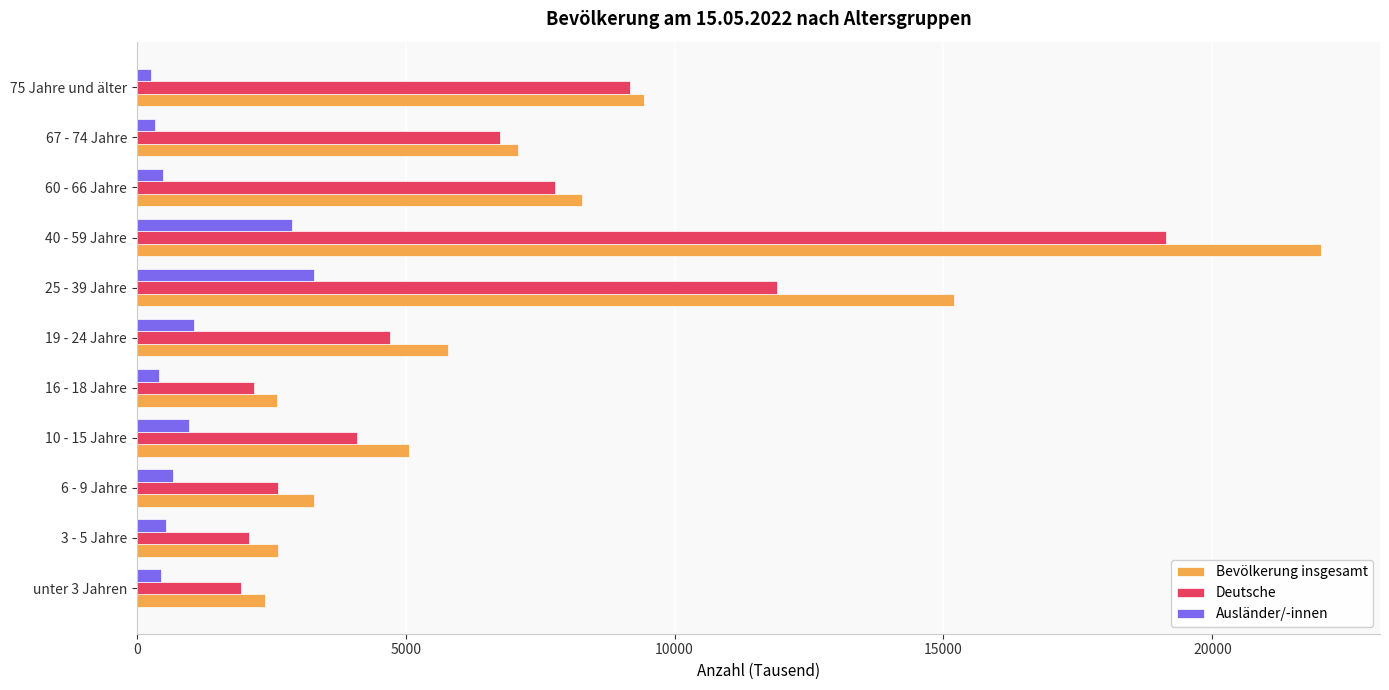

How many data points in Deutsche are less than 4713?

5